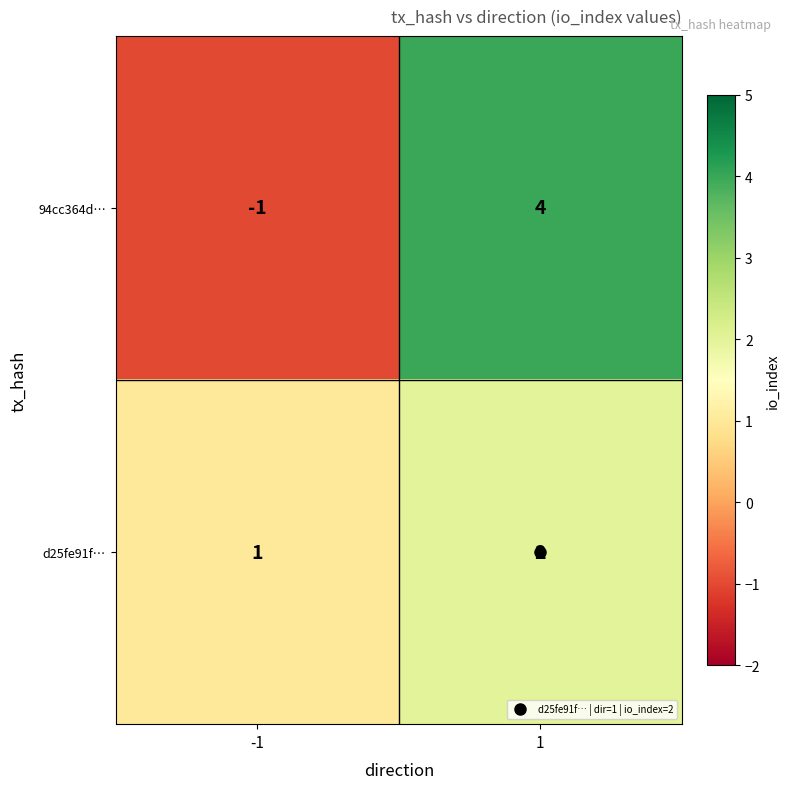

What is the sum of all d25fe91f… values?

3